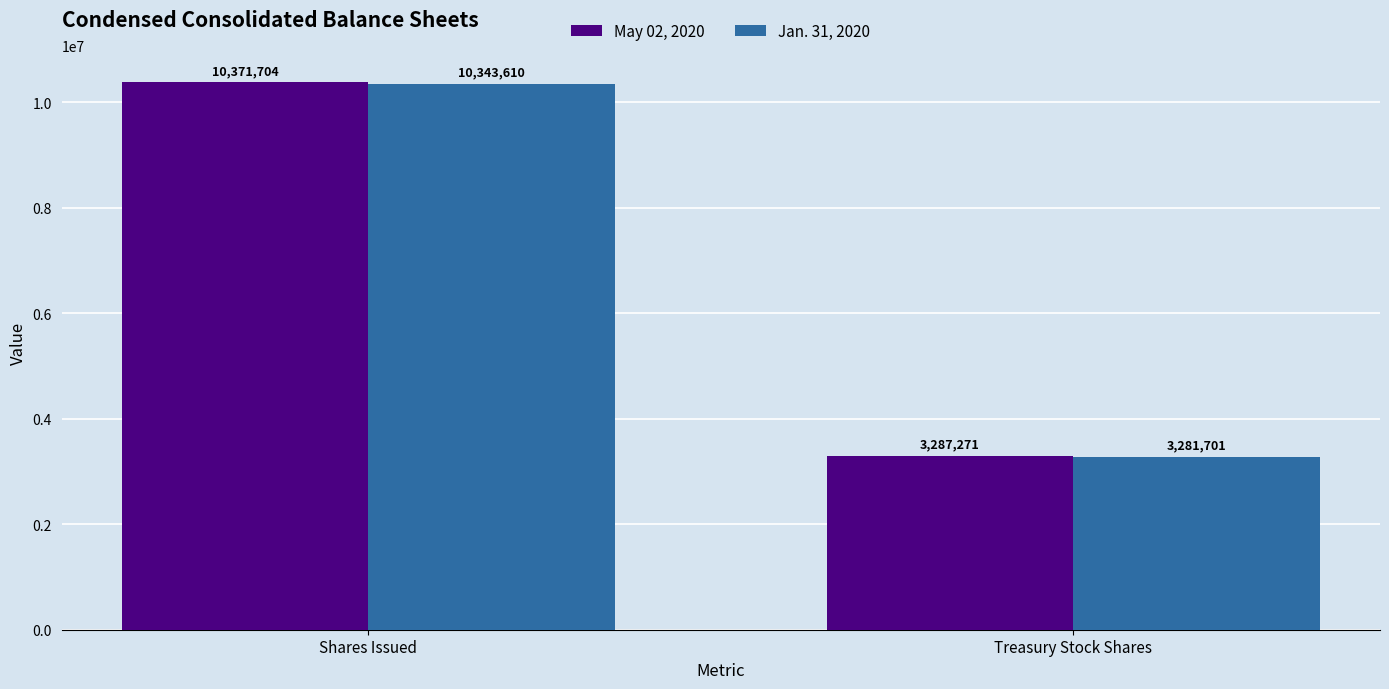

What is the label of the 1st bar from the left?

Shares Issued